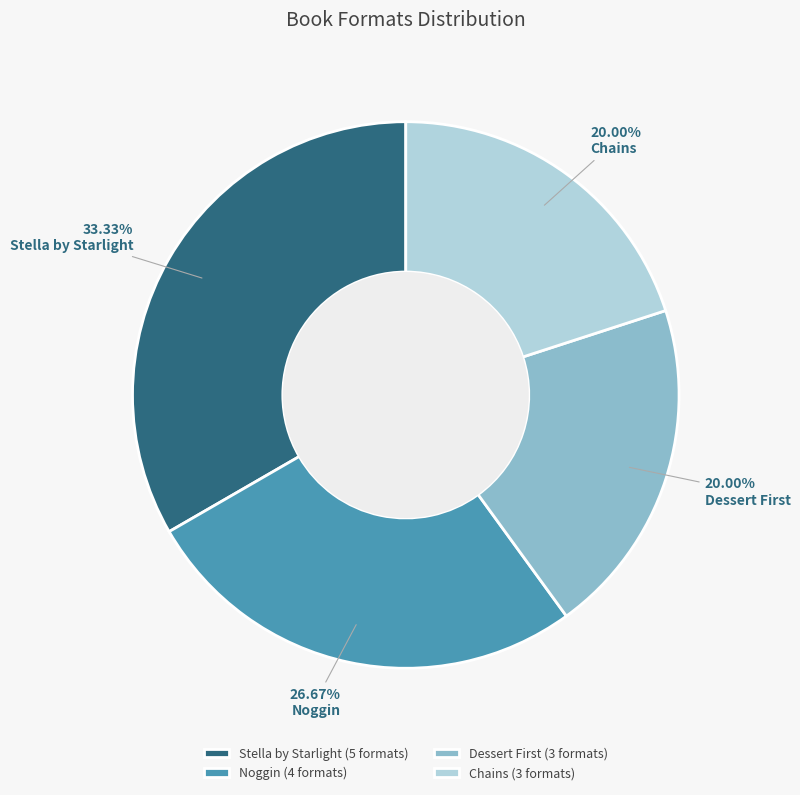

How many segments does this pie chart have?

4